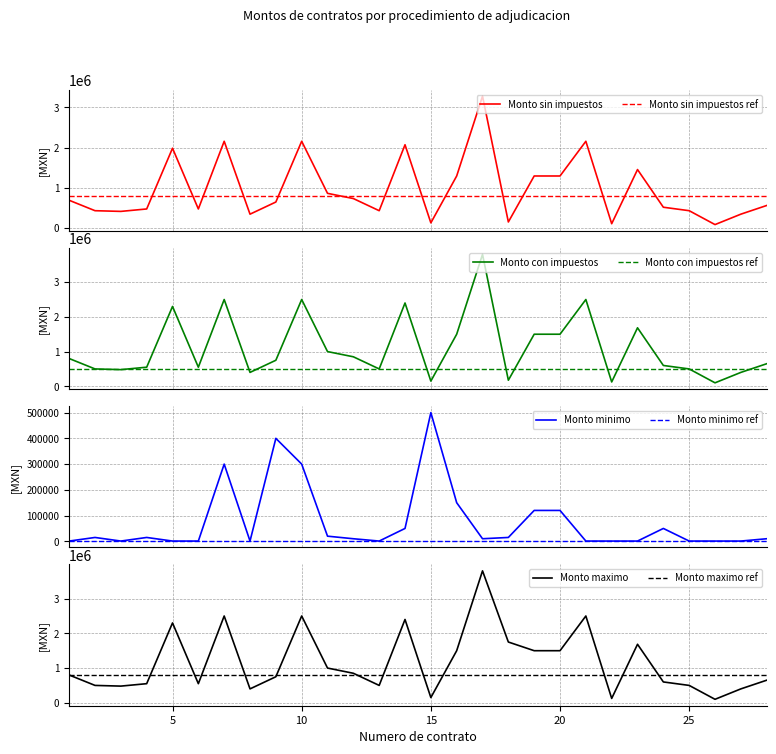

At how many categories does at least one series exceed 2155041?

6